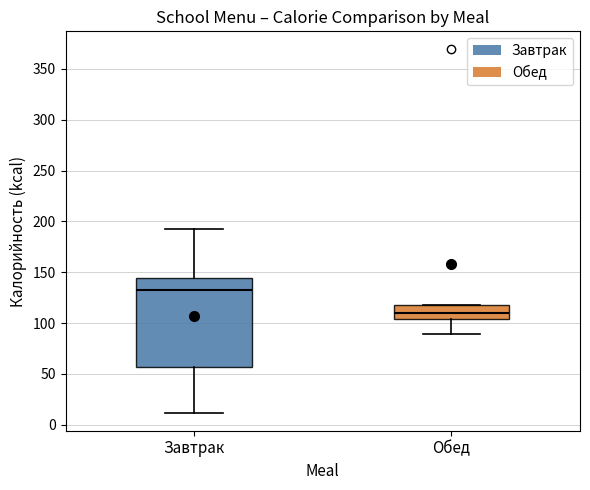

Reading left to right, transcribe this box plot: for each box, give where its median line is, the range the box spans, and where its two whiskers end, as read against the y-axis. The values are not printed on the chart, so give them approximately, as read against the axis.

Завтрак: median 130, box 55 to 145, whiskers 10 to 190
Обед: median 110, box 105 to 120, whiskers 90 to 120